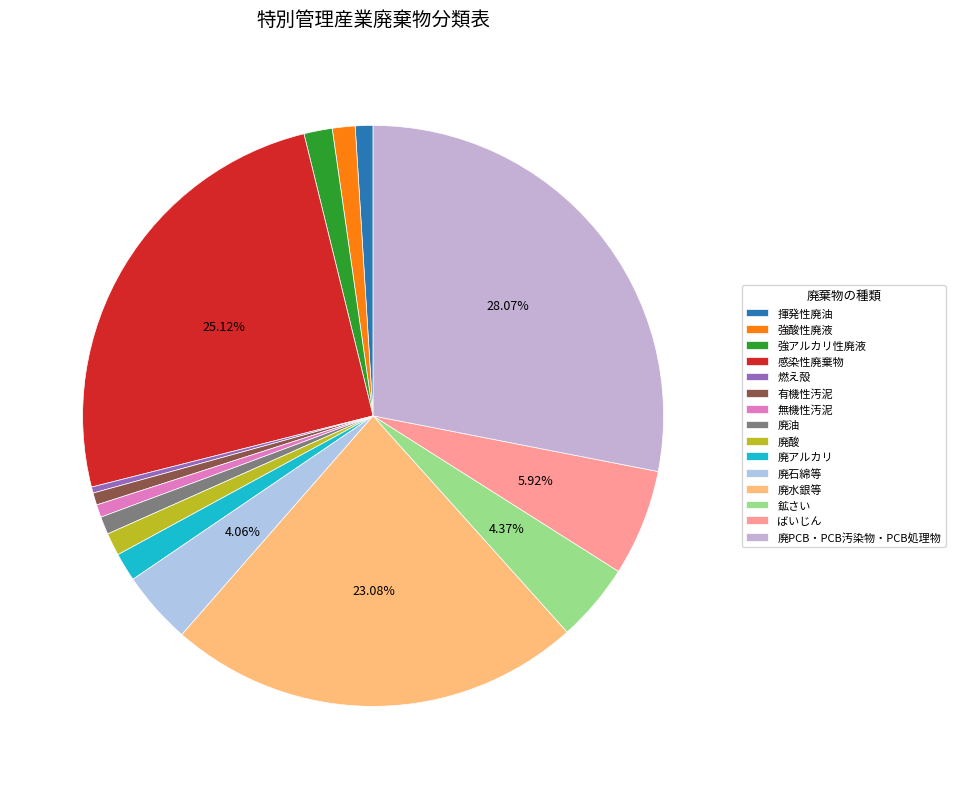

How many segments does this pie chart have?

15